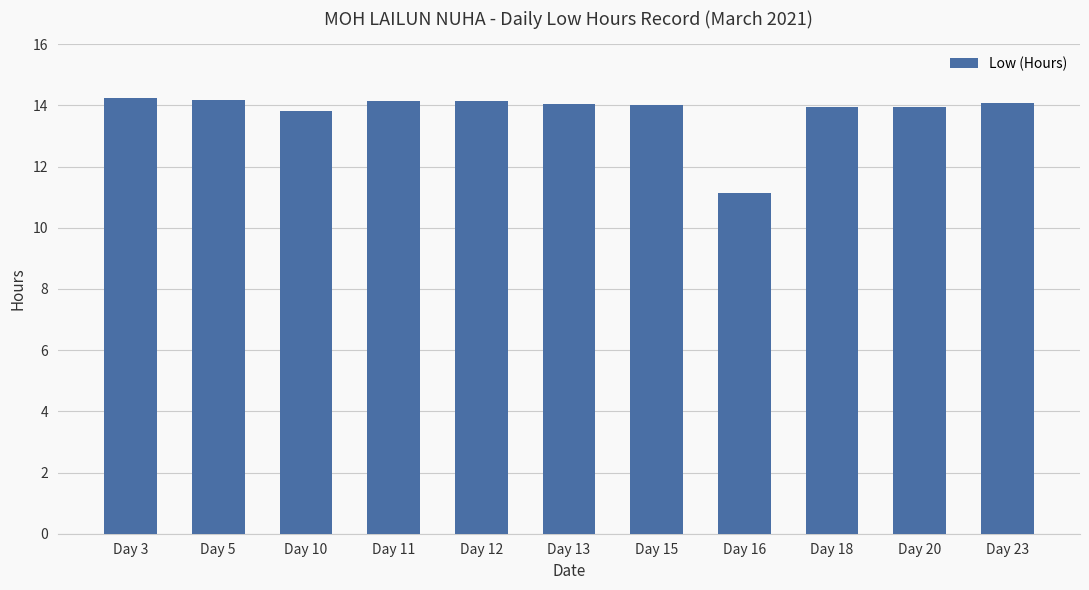

What is the minimum value shown in the chart?

11.1